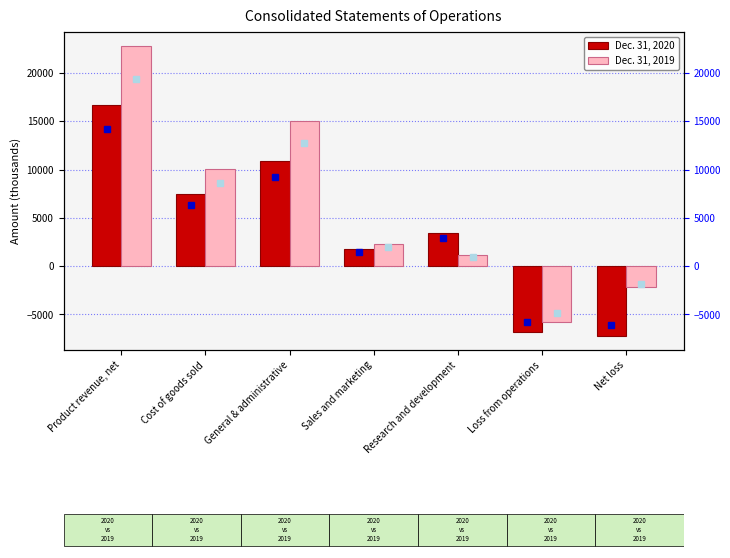

What is the difference between the Dec. 31, 2020 values at General & administrative and Research and development?

7495